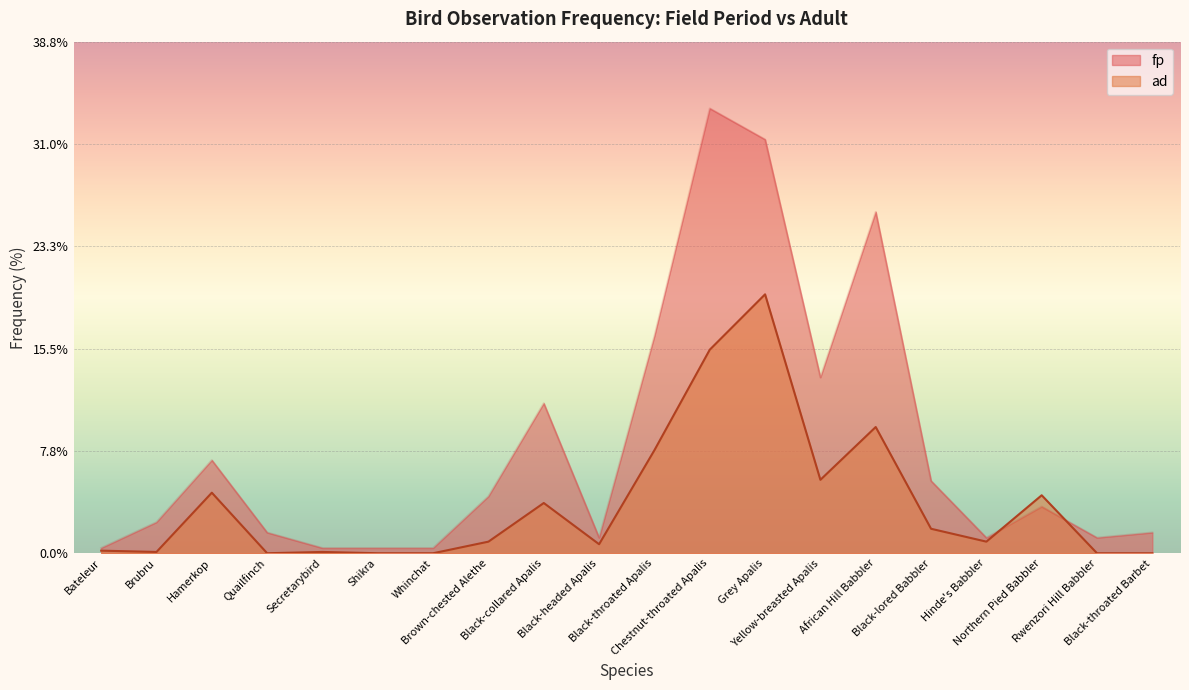

What is the greatest value displayed?

33.7